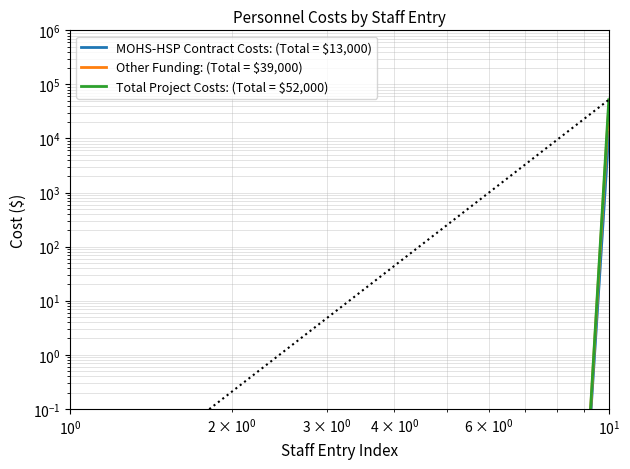

List the series in order of their peak value, lowest first.

MOHS-HSP Contract Costs: (Total = $13,000), Other Funding: (Total = $39,000), Total Project Costs: (Total = $52,000)